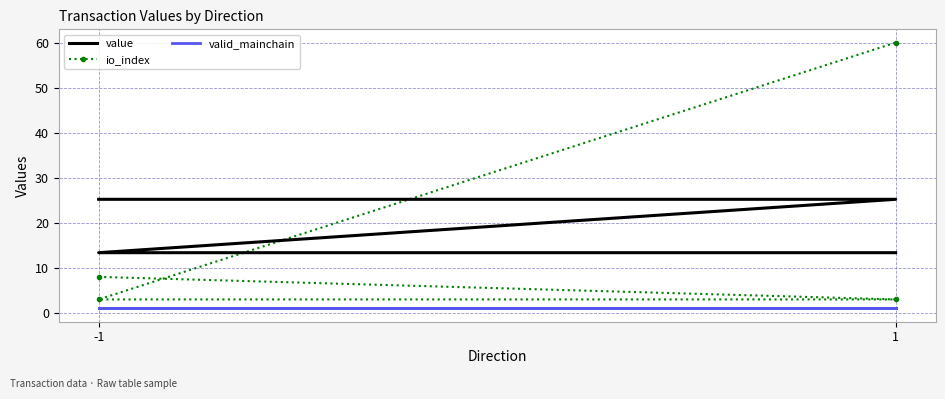

Rank the series at 1 from highest to lowest value.

value, io_index, valid_mainchain